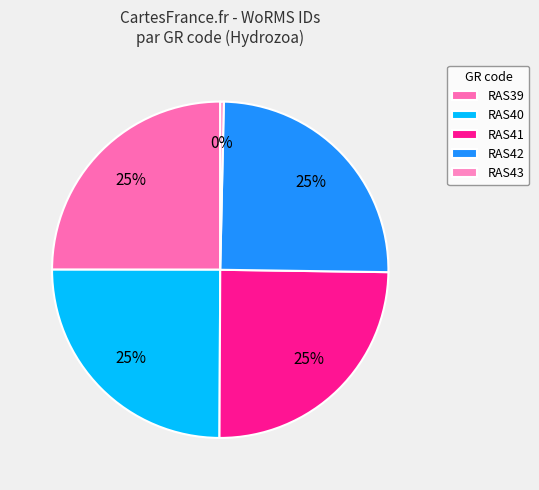

What is the change in value from RAS39 to RAS43?

-116275